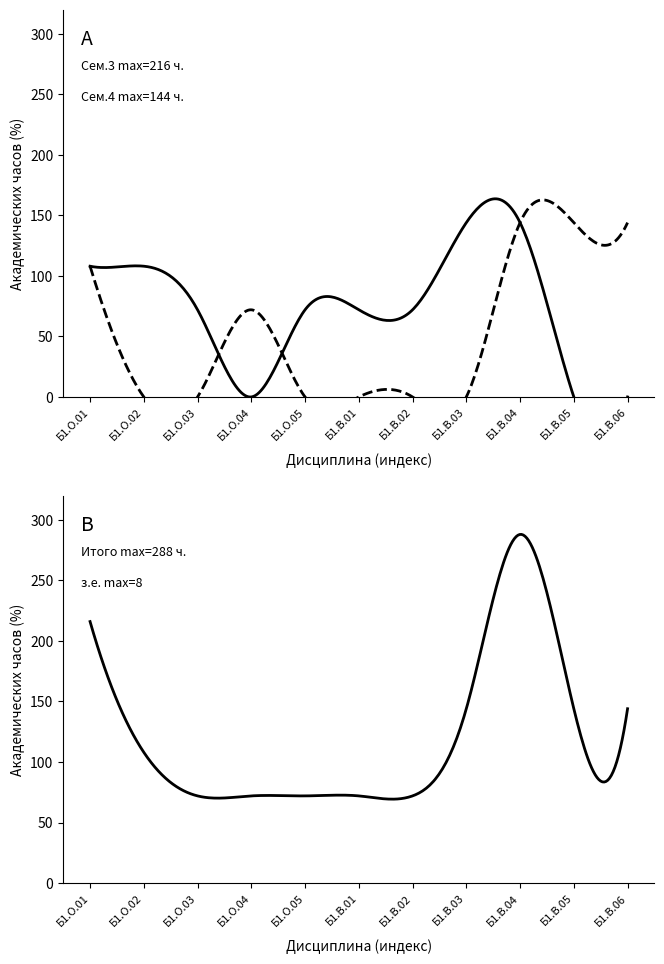

What is the difference between the highest and lowest values at Б1.В.03?

144